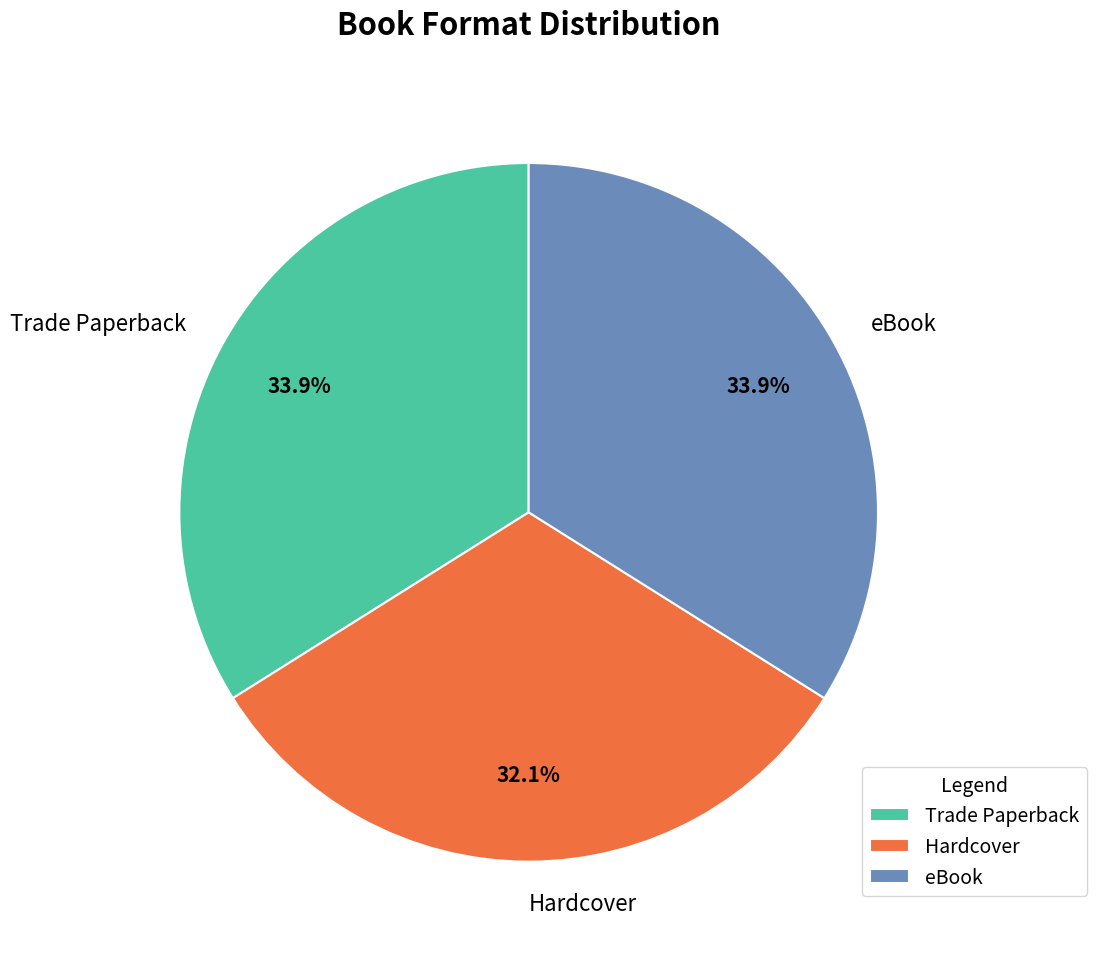

How many slices are in this pie chart?

3